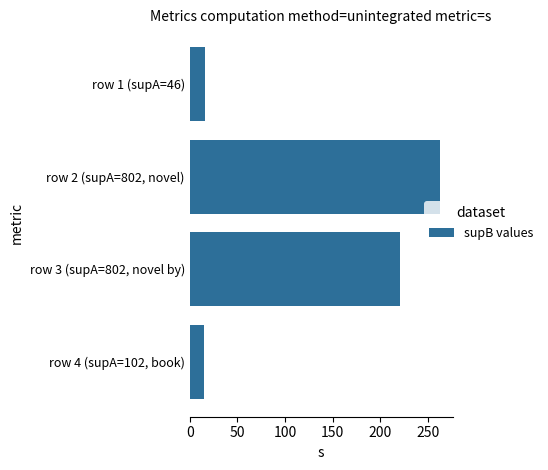

What is the average value?

129